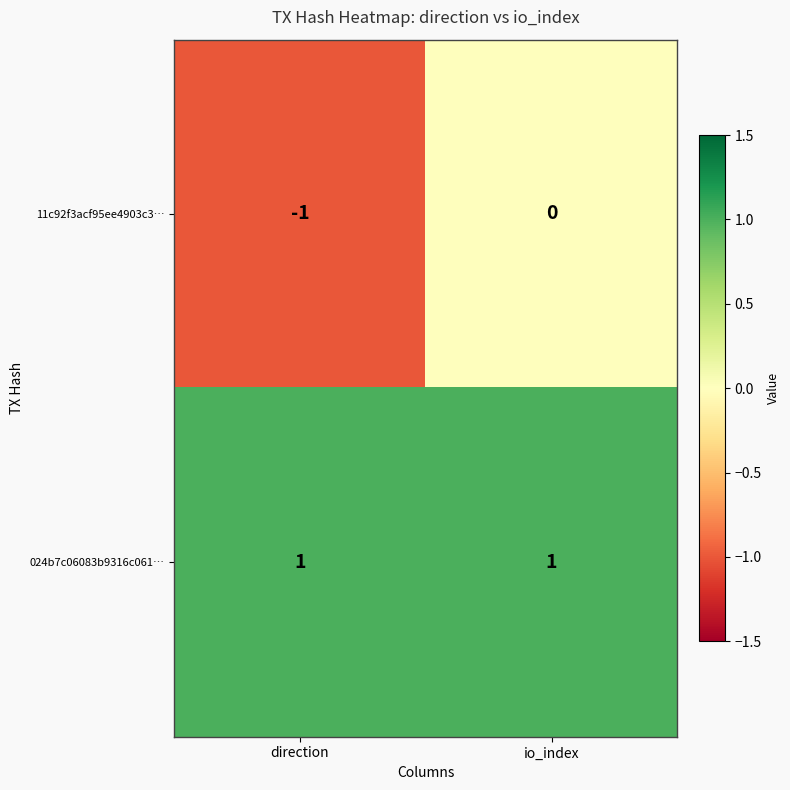

Which series has the largest range (max minus min)?

11c92f3acf95ee4903c3…